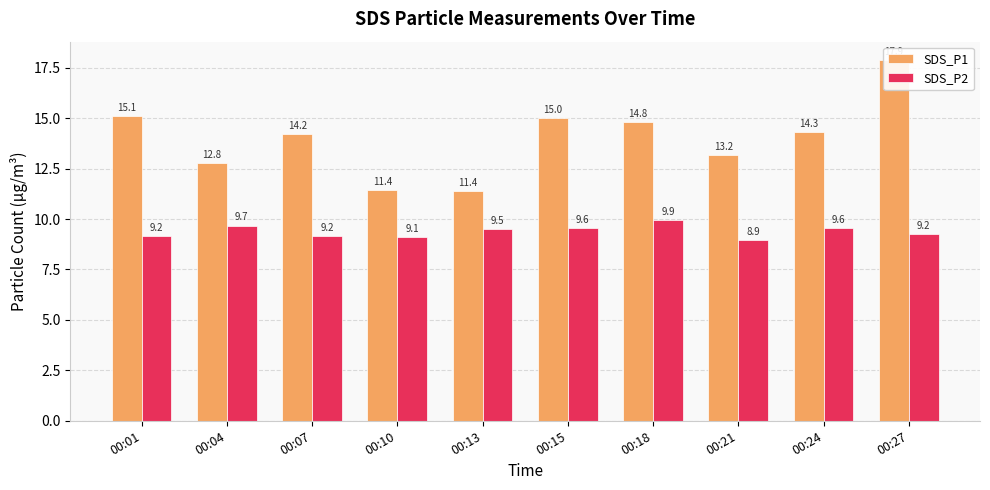

How many data points in SDS_P1 are above 14?

6